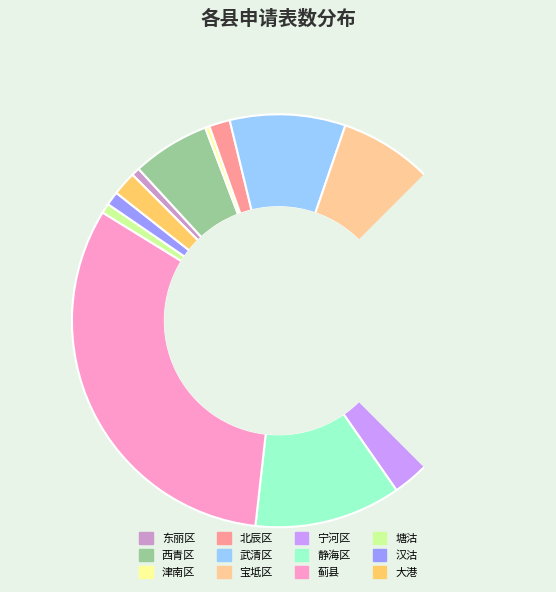

How much of the chart is everything except 静海区?

88.5%